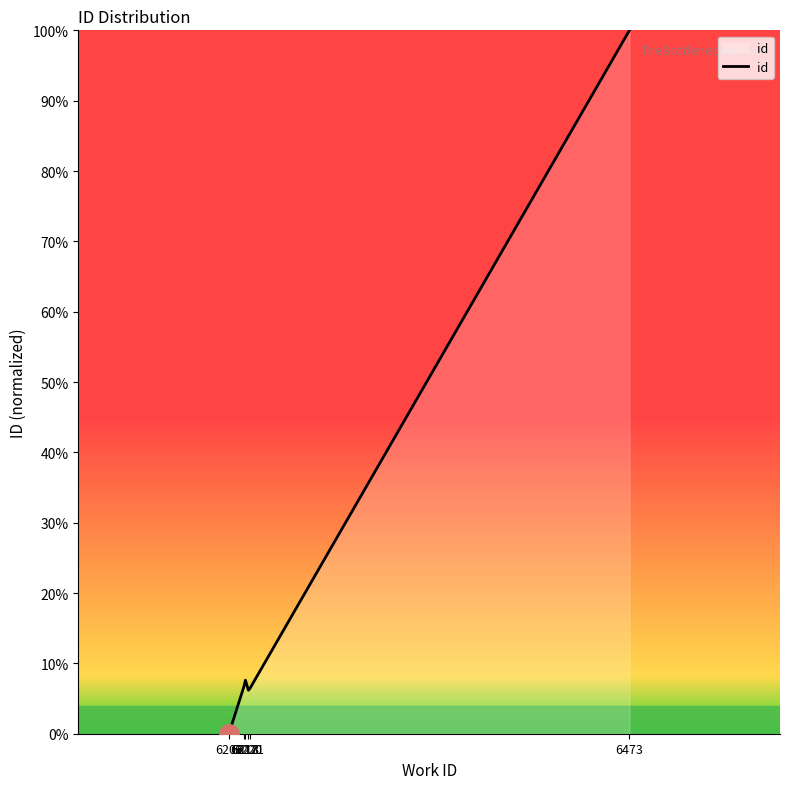

What is the change in value from 6217 to 6220?

-0.5